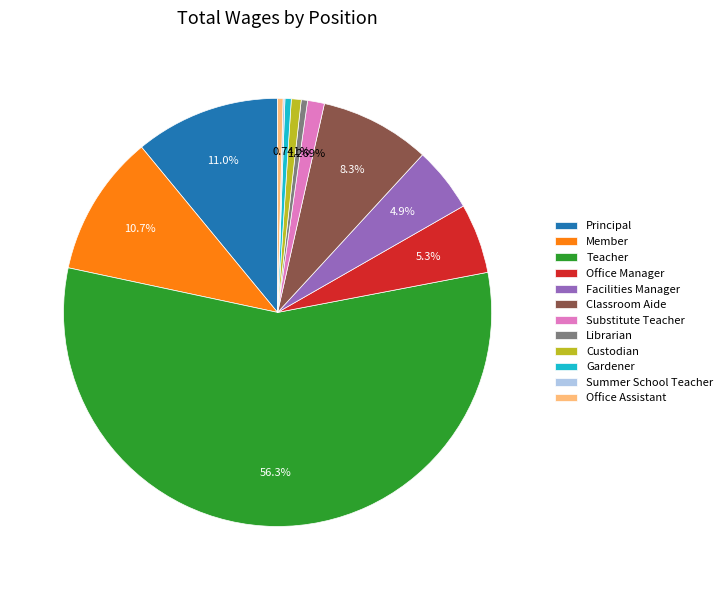

To the nearest percent, what portion does Teacher represent?

56%